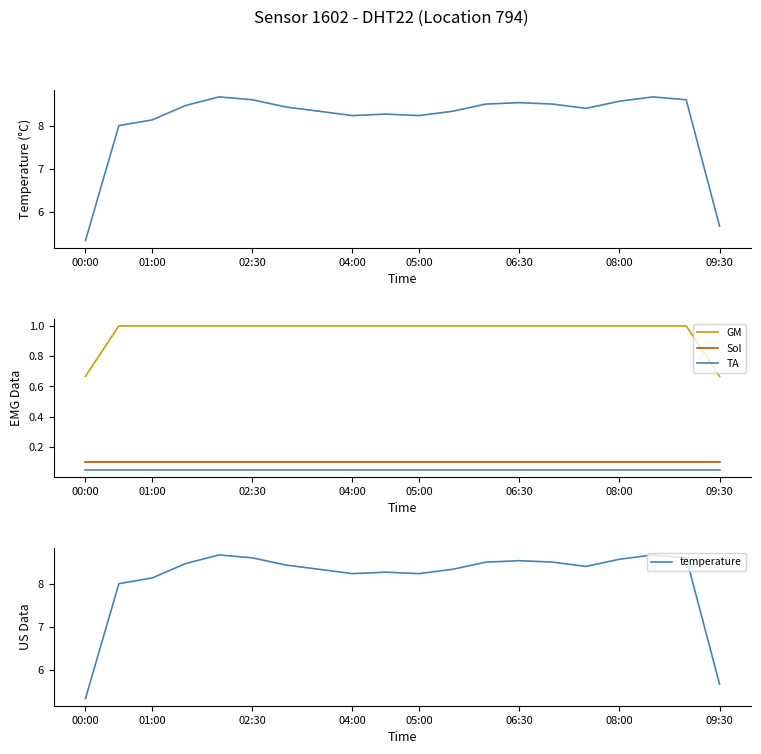

Reading left to right, extract all data points from this chart.

temperature: 5.3	8.0	8.1	8.5	8.7	8.6	8.4	8.3	8.2	8.3	8.2	8.3	8.5	8.5	8.5	8.4	8.6	8.7	8.6	5.7
humidity: 0.7	1.0	1.0	1.0	1.0	1.0	1.0	1.0	1.0	1.0	1.0	1.0	1.0	1.0	1.0	1.0	1.0	1.0	1.0	0.7
humidity_low: 0.1	0.1	0.1	0.1	0.1	0.1	0.1	0.1	0.1	0.1	0.1	0.1	0.1	0.1	0.1	0.1	0.1	0.1	0.1	0.1
humidity_base: 0.1	0.1	0.1	0.1	0.1	0.1	0.1	0.1	0.1	0.1	0.1	0.1	0.1	0.1	0.1	0.1	0.1	0.1	0.1	0.1